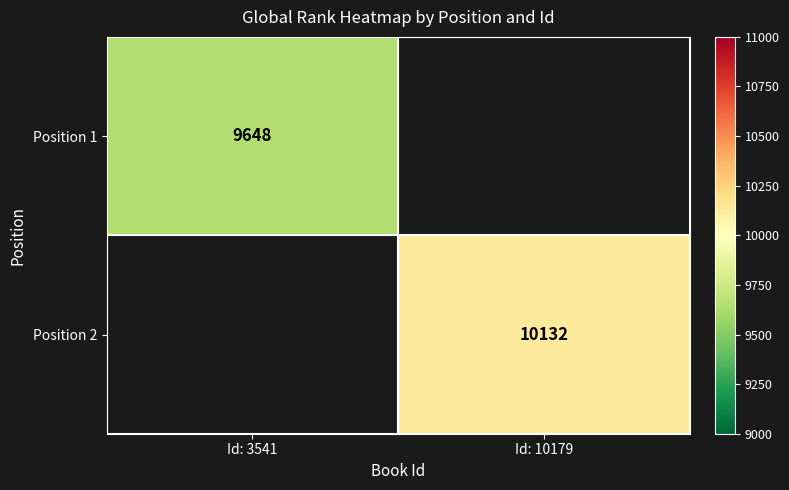

The Position 1 series shows 17153 at Id: 3541. True or false?

False